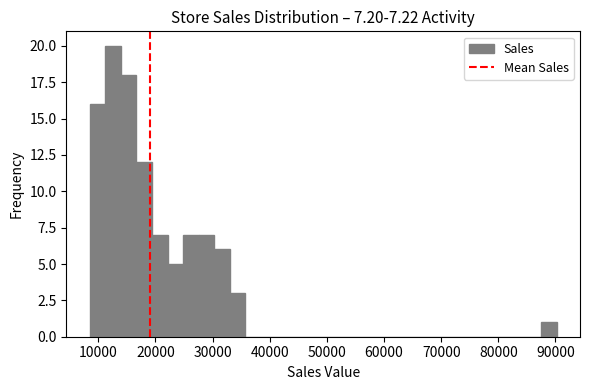

Read against the x-axis, roughly where is the centre of the tallest bar?

13000